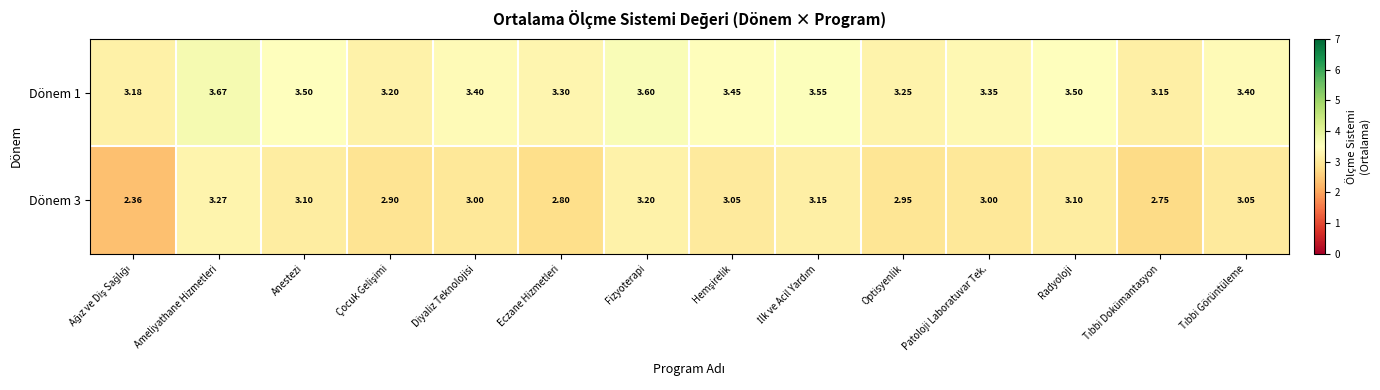

Is the value of Dönem 1 at Fizyoterapi greater than the value of Dönem 3 at Patoloji Laboratuvar Tek.?

Yes